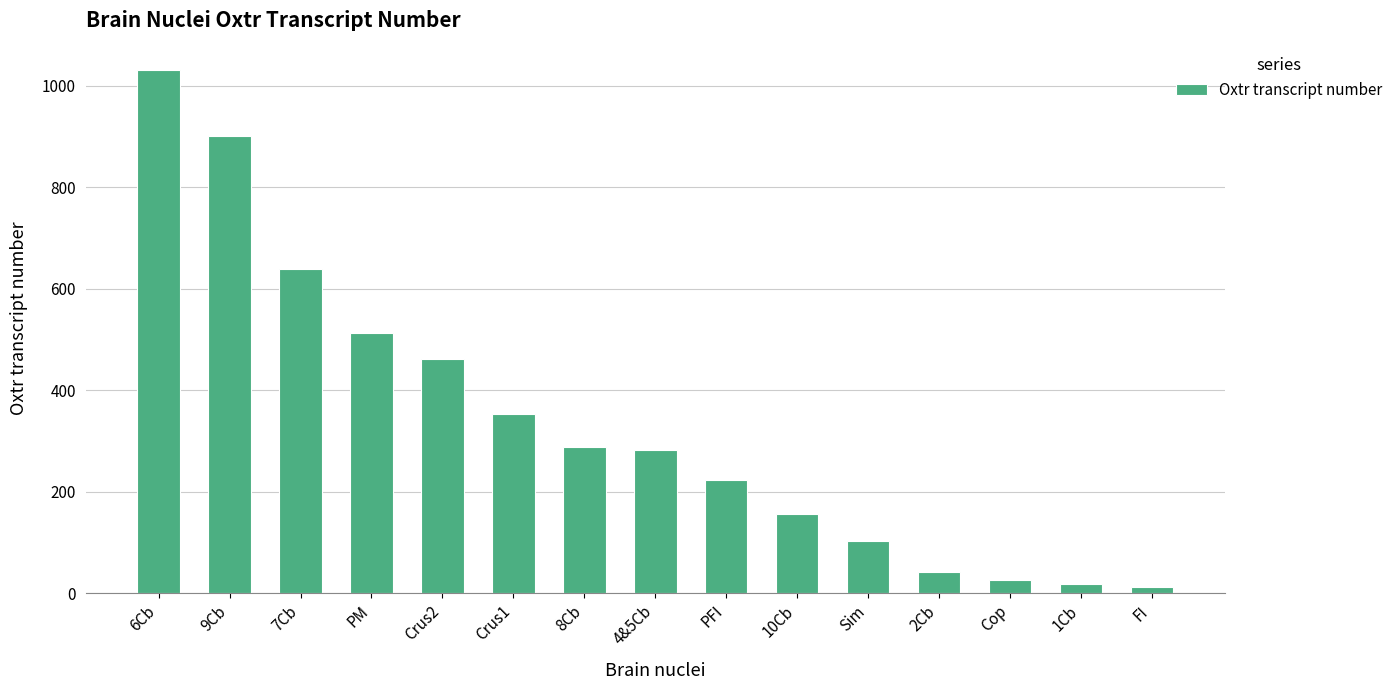

At which label does the data first exceed 283?

6Cb